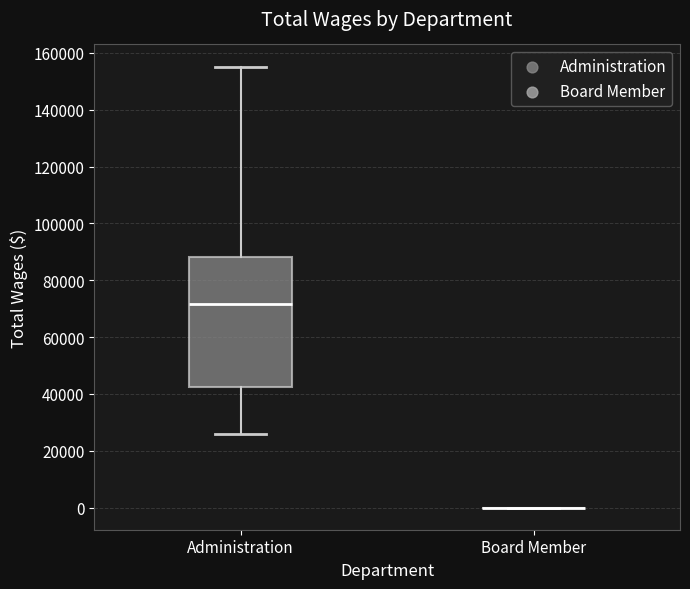

Where does the lower whisker of the box for Administration end on the y-axis? The values are not printed on the chart, so give them approximately, as read against the axis.

26000